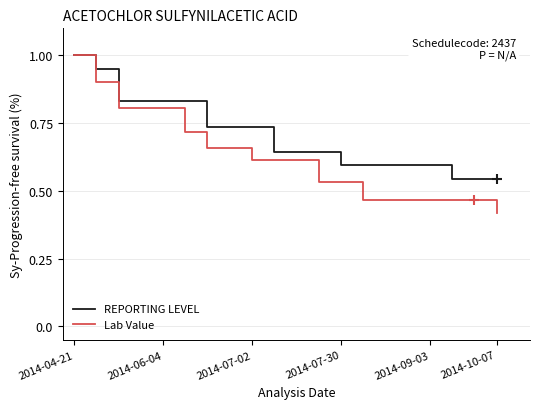

Which series has the largest range (max minus min)?

Lab Value